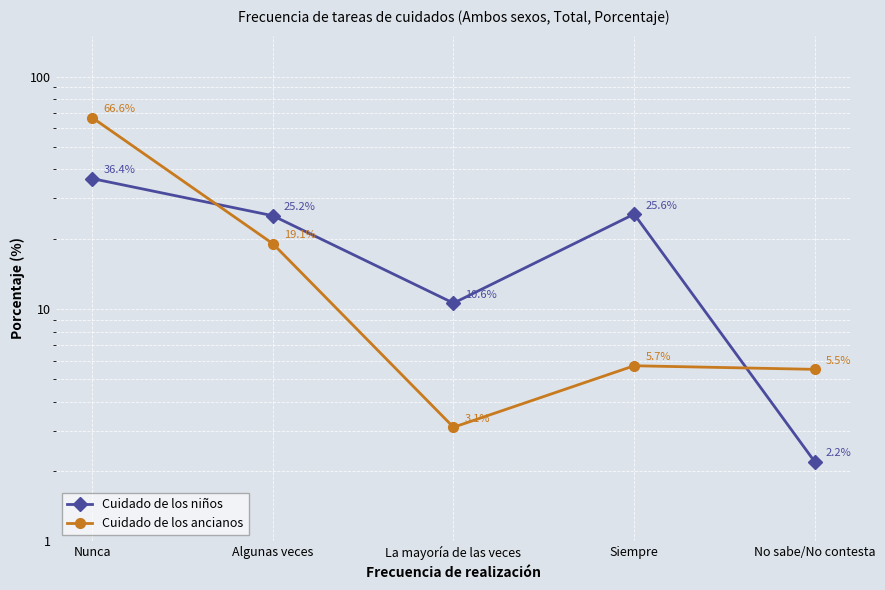

True or false: Cuidado de los ancianos has more than 1 interior local peaks.

False